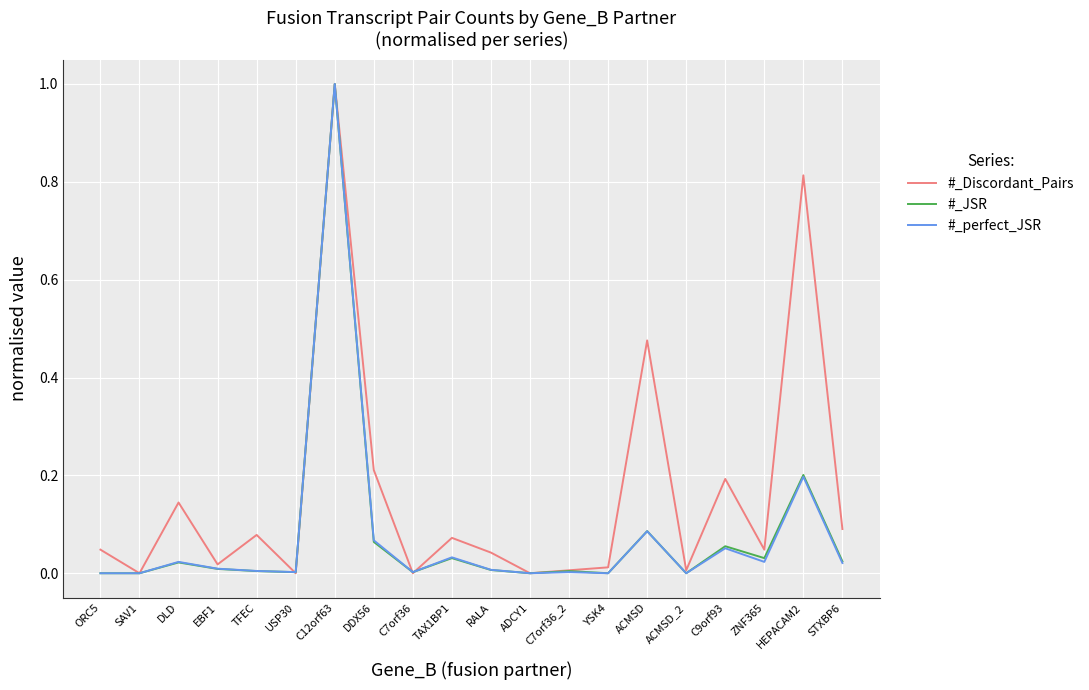

True or false: #_perfect_JSR has a value of 0.0 at STXBP6.

True